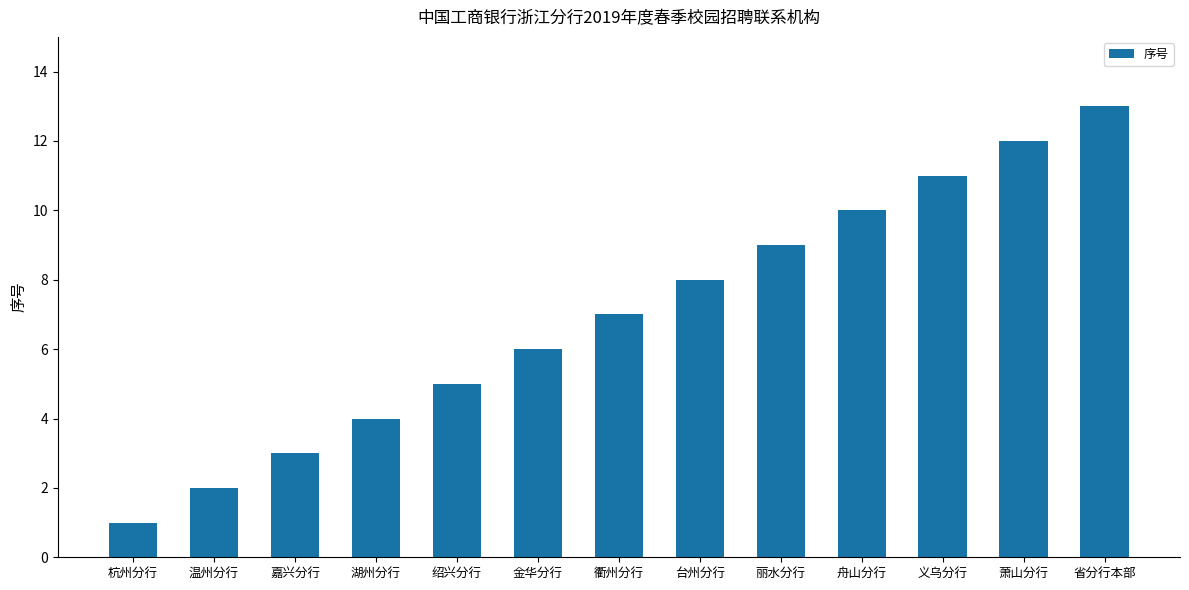

Which category has the highest value across all series?

省分行本部